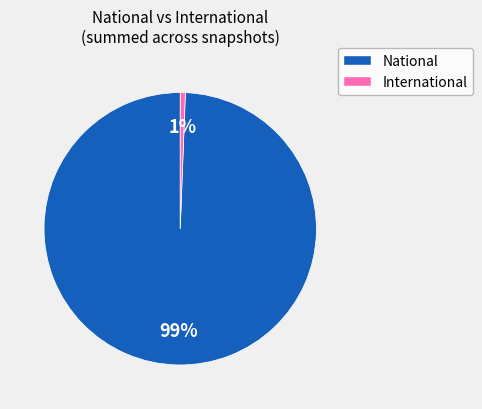

Is there a majority slice in this chart?

Yes